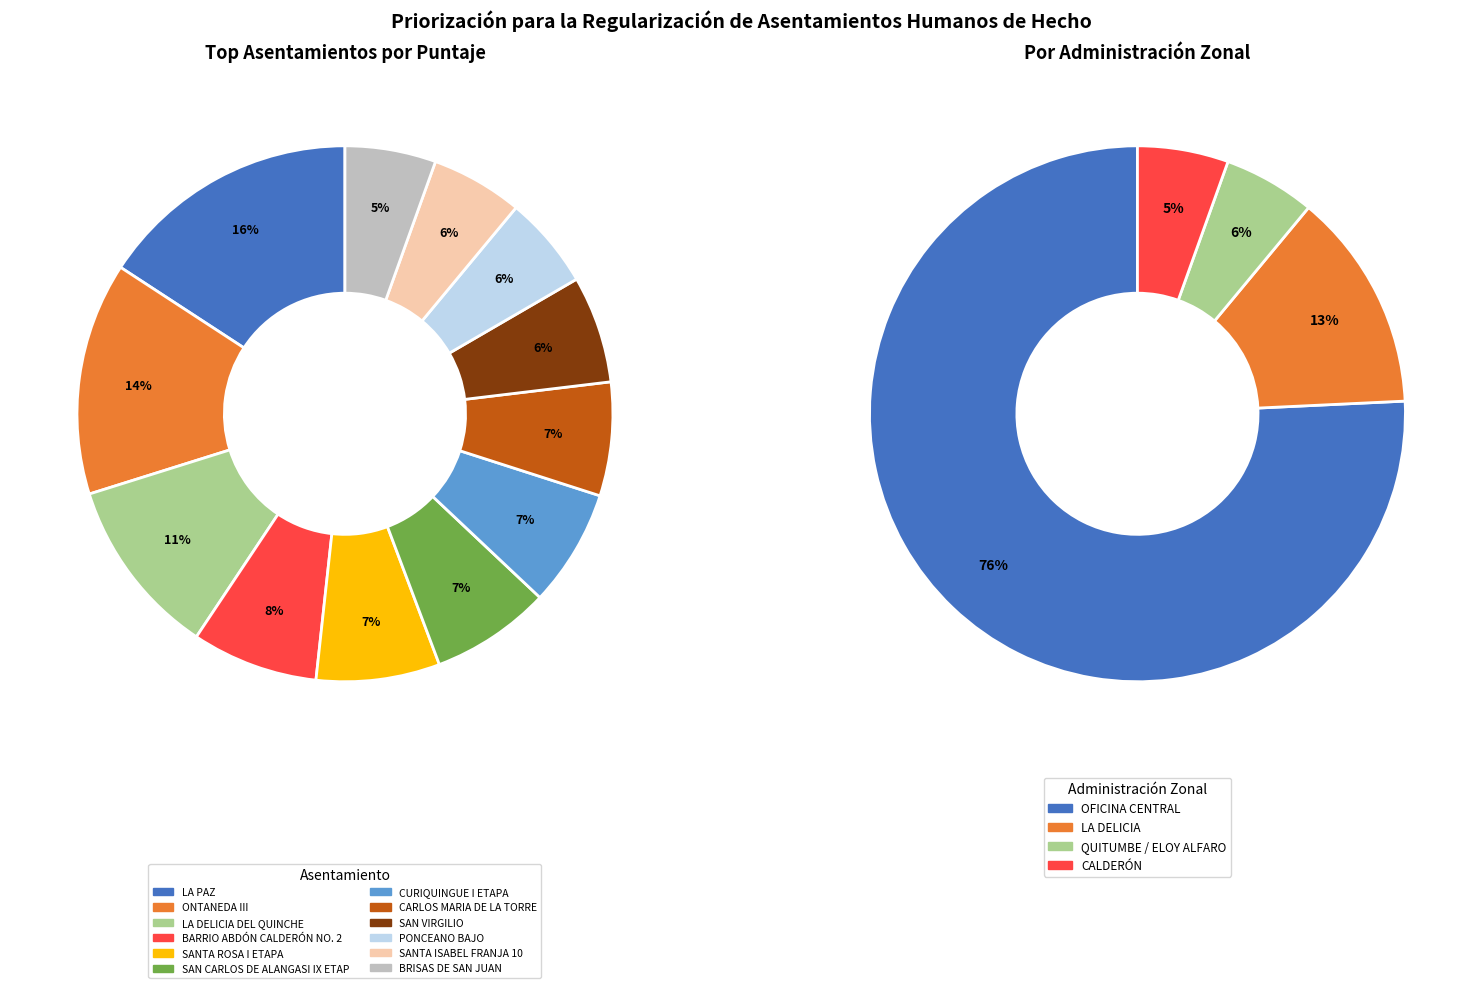

Which has a higher value, LA DELICIA DEL QUINCHE or SANTA ISABEL FRANJA 10?

LA DELICIA DEL QUINCHE